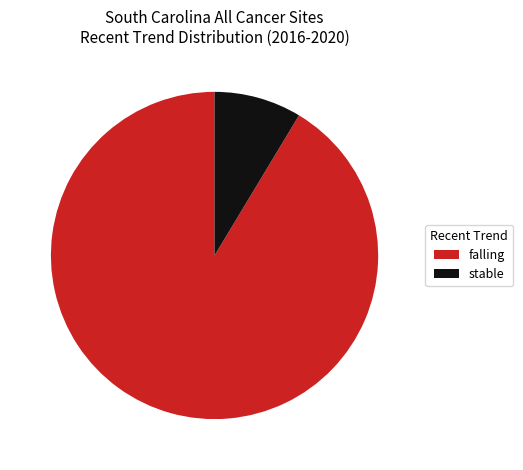

Which has a higher value, stable or falling?

falling